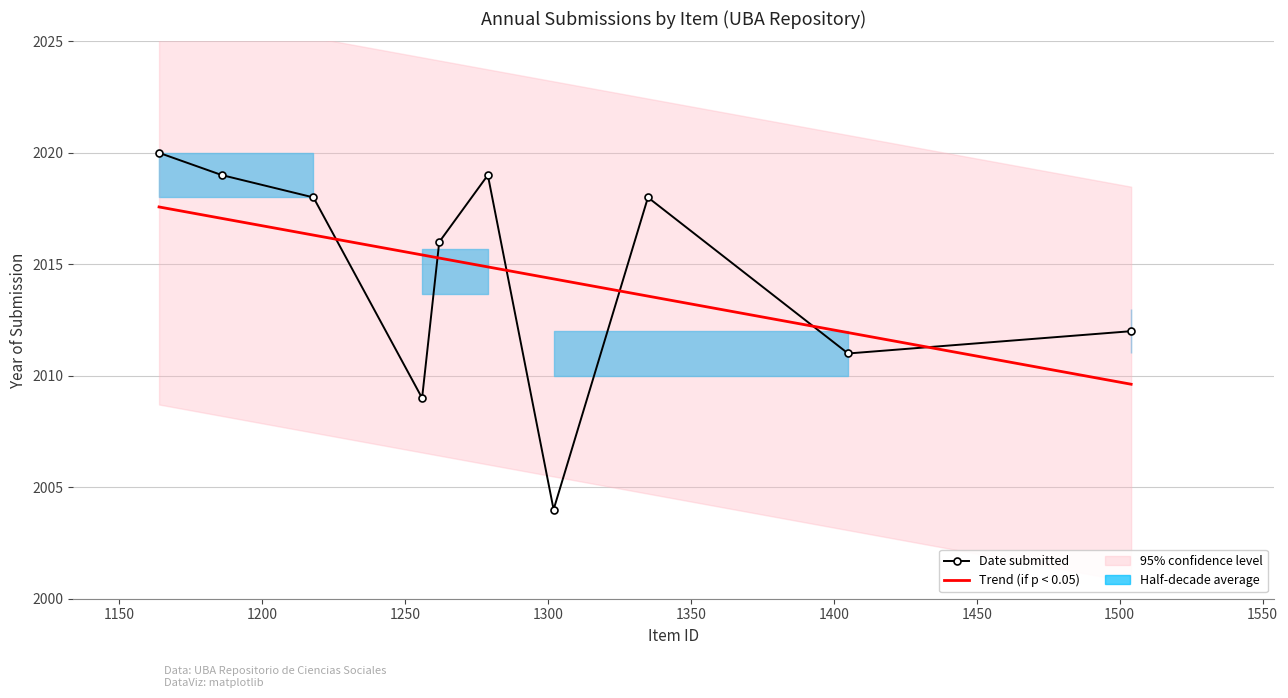

What is the greatest value displayed?

2020.0